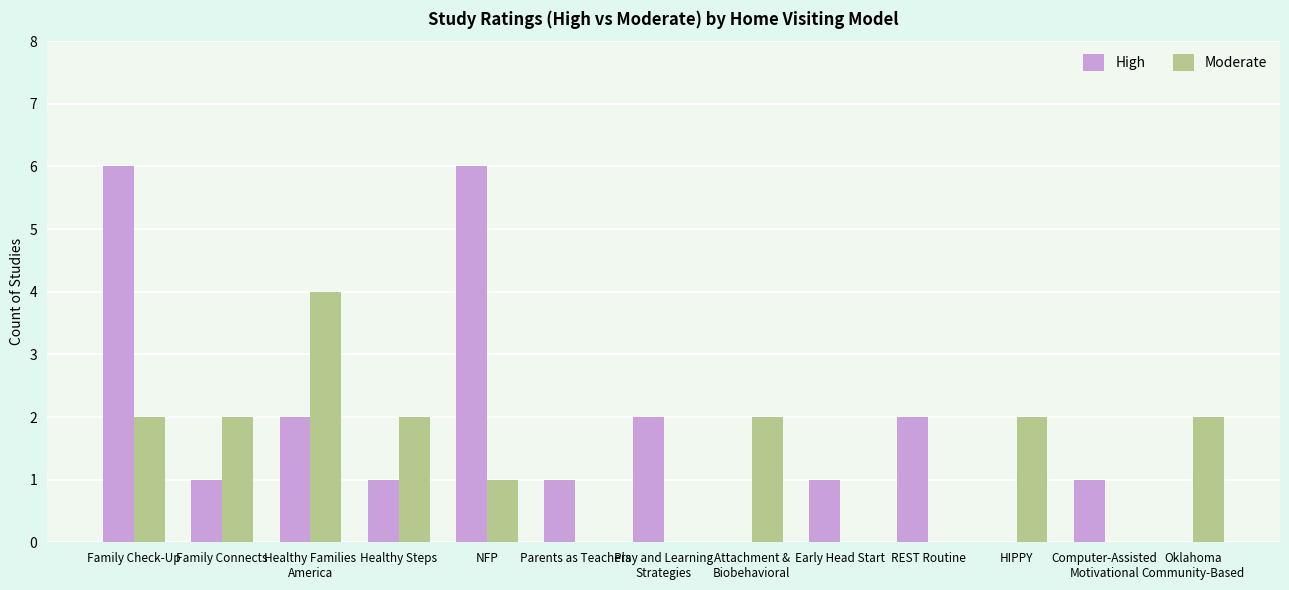

What is the greatest value displayed?

6